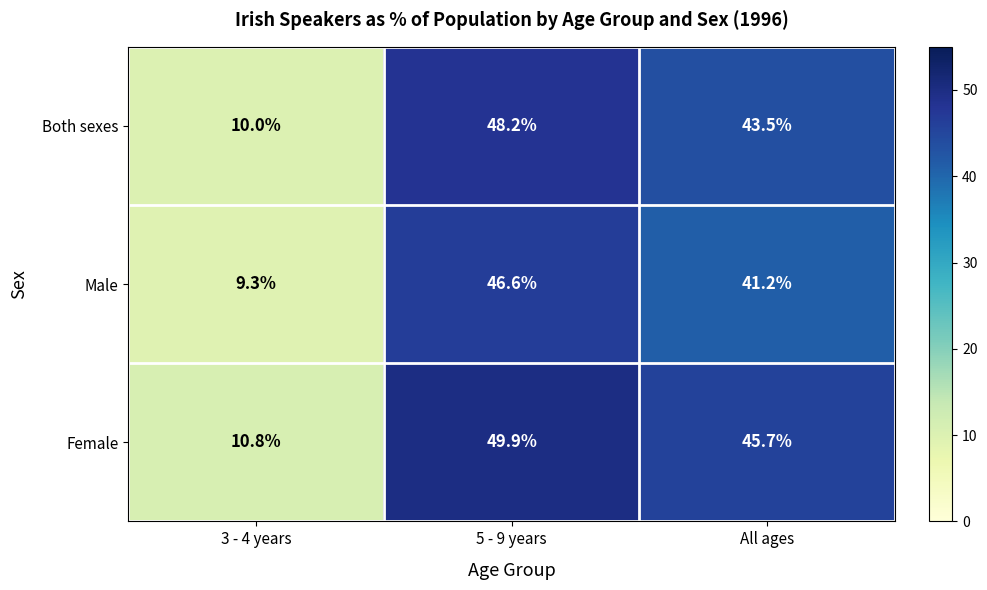

Reading left to right, transcribe all the data shown in this chart.

Both sexes: 10.0	48.2	43.5
Male: 9.3	46.6	41.2
Female: 10.8	49.9	45.7